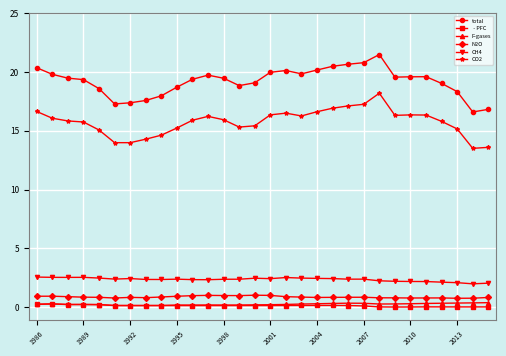

What is the maximum value shown in the chart?

21.5